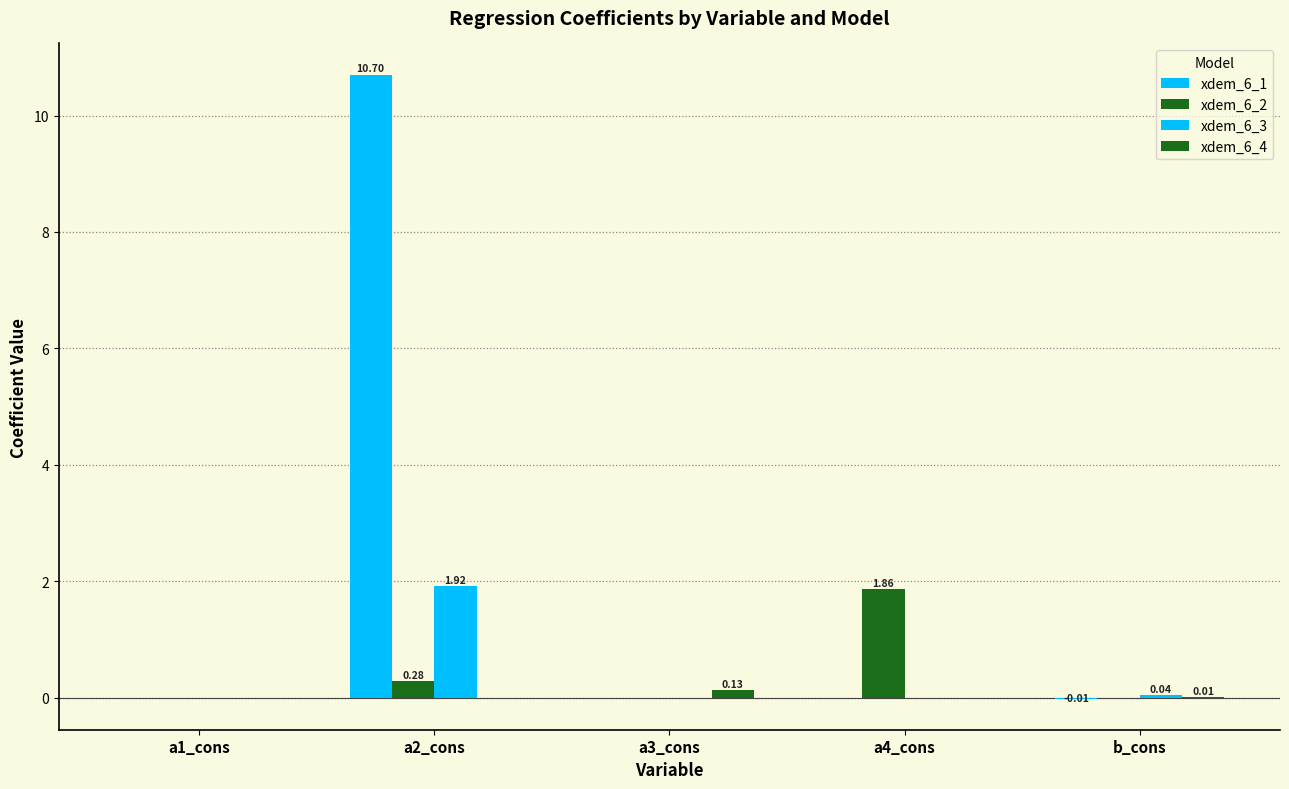

Which category has the lowest value in the xdem_6_3 series?

a1_cons